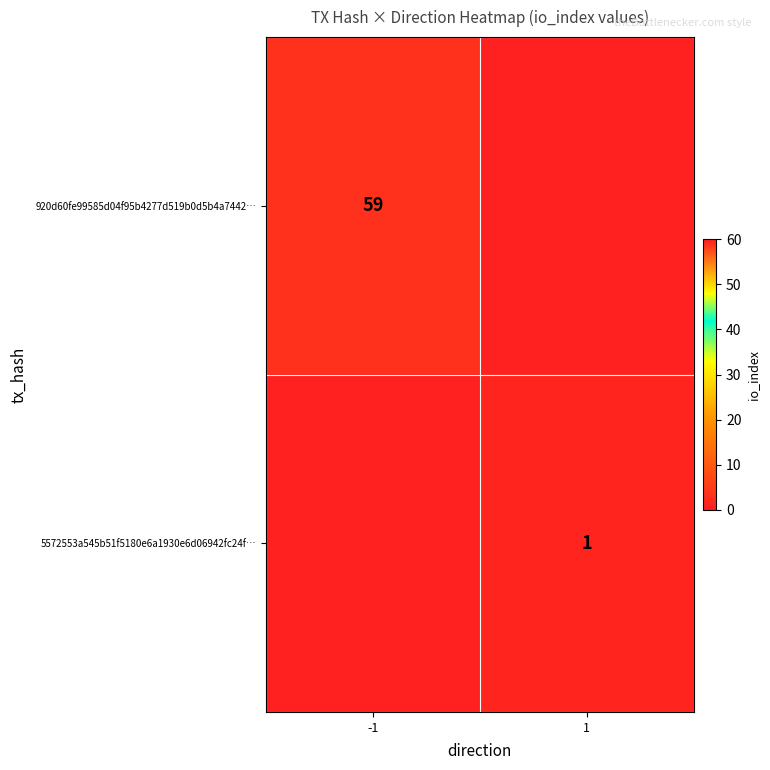

True or false: 920d60fe99585d04f95b4277d519b0d5b4a7442… has a value of 23 at -1.

False